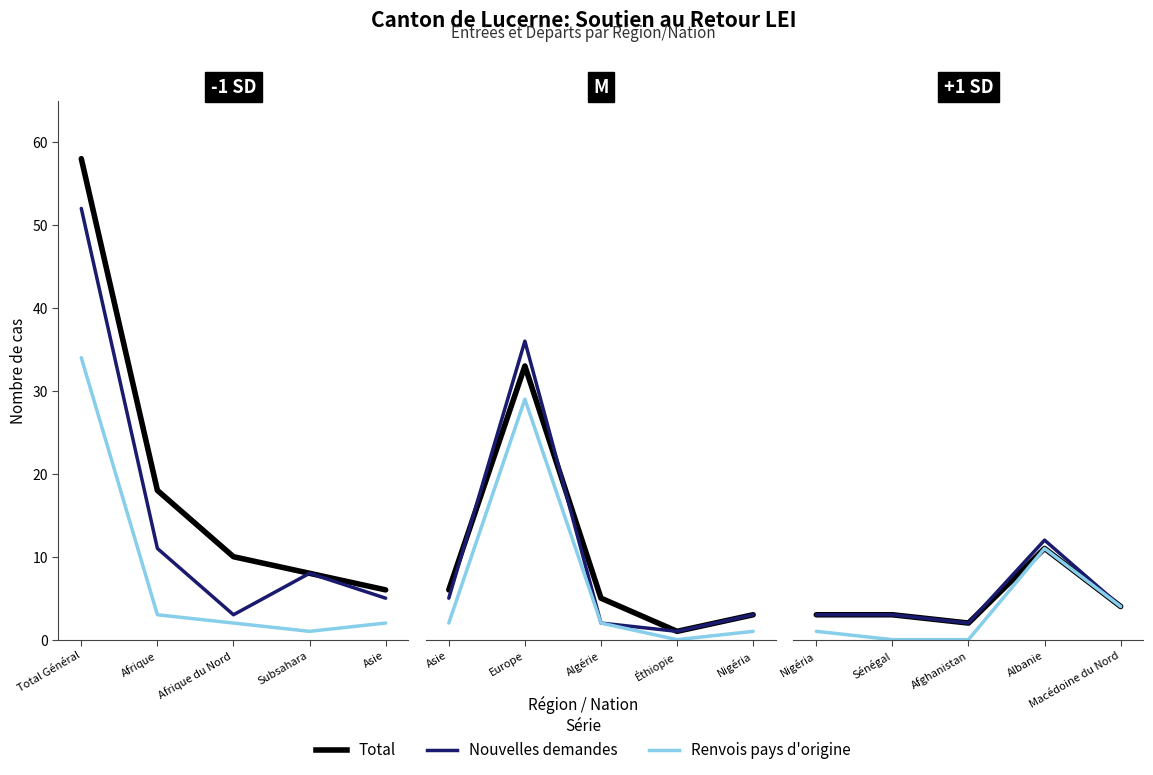

What position from the left is Asie?

5